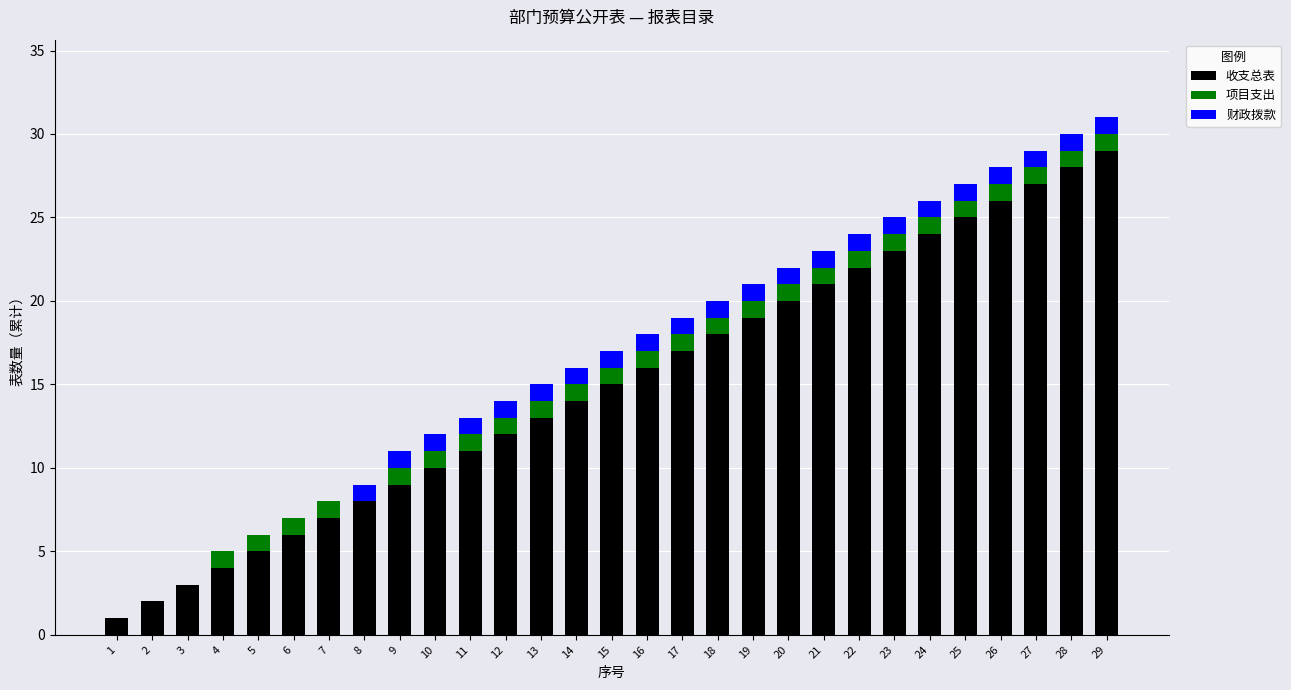

Are the bars grouped side by side (vs. stacked)?

No